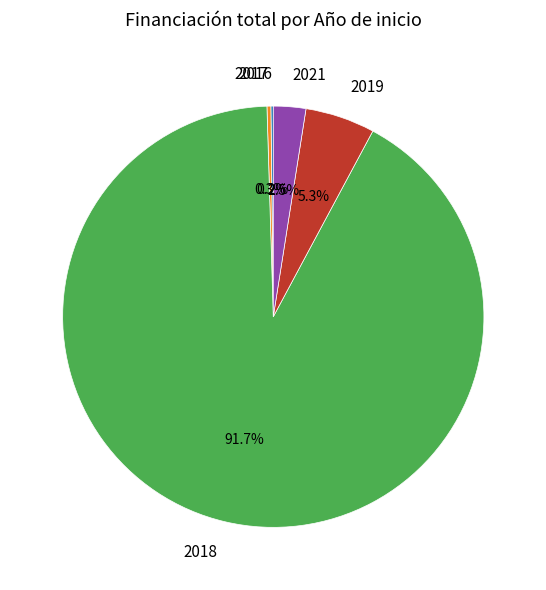

Does any single category account for the majority?

Yes